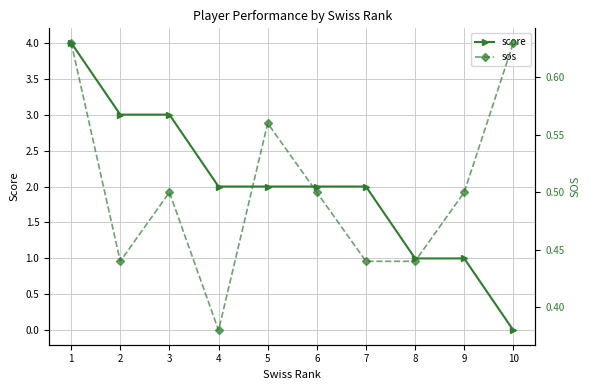

Which series has the largest total across all categories?

score